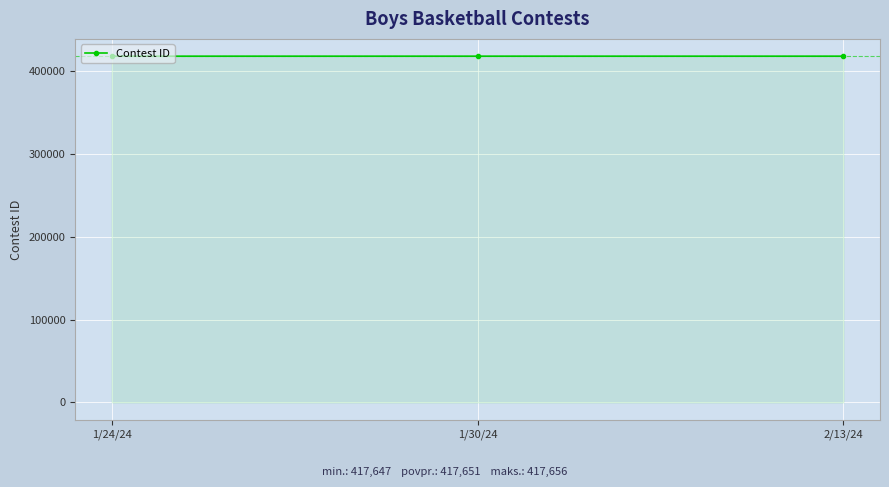

What is the difference between the maximum and minimum values?

9